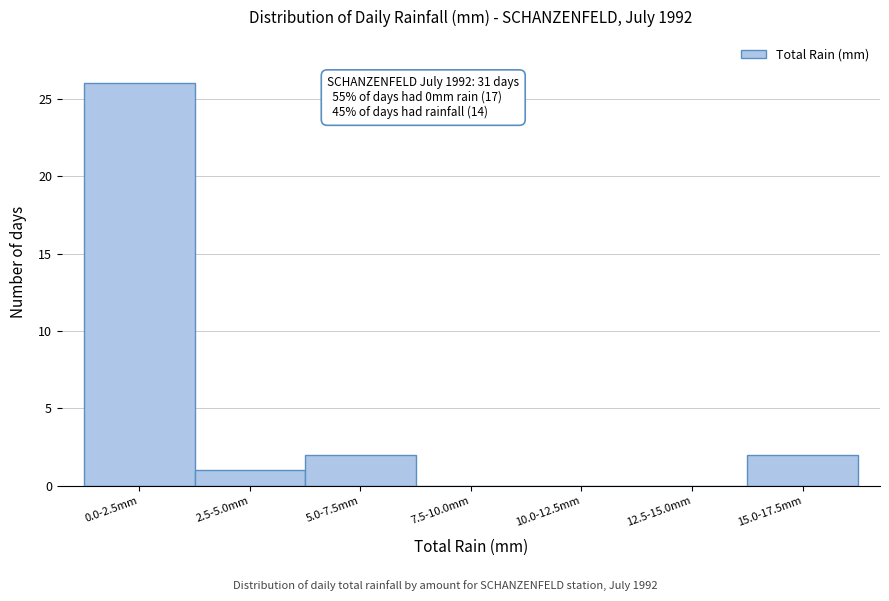

Reading left to right, what are all the values shown in this chart?

0.0-2.5mm=26	2.5-5.0mm=1	5.0-7.5mm=2	7.5-10.0mm=0	10.0-12.5mm=0	12.5-15.0mm=0	15.0-17.5mm=2